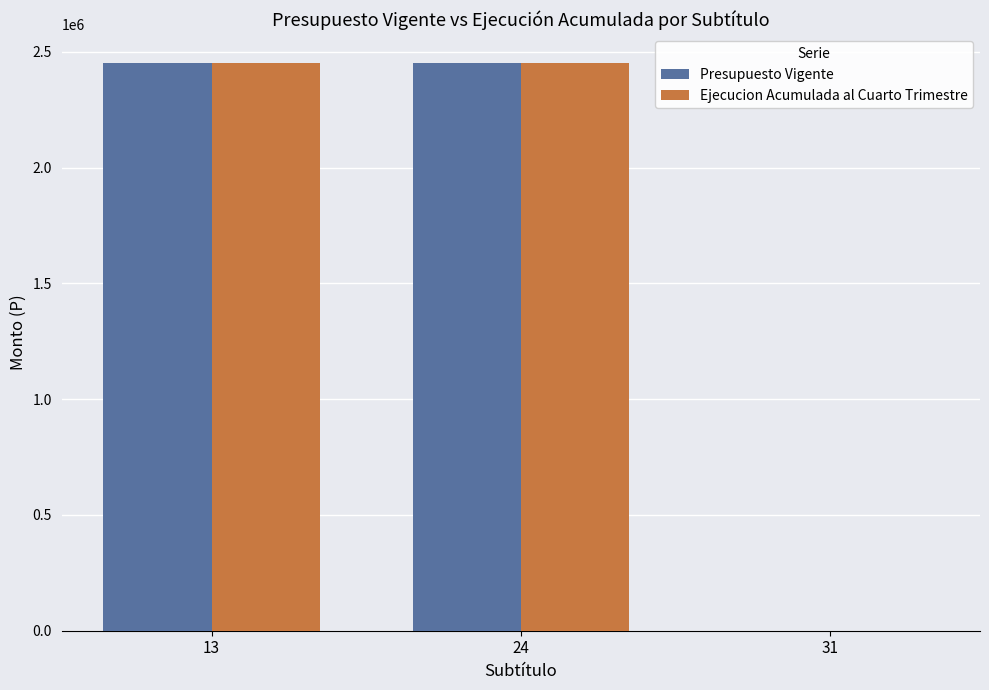

The value of Presupuesto Vigente at 13 is 4058117. True or false?

False